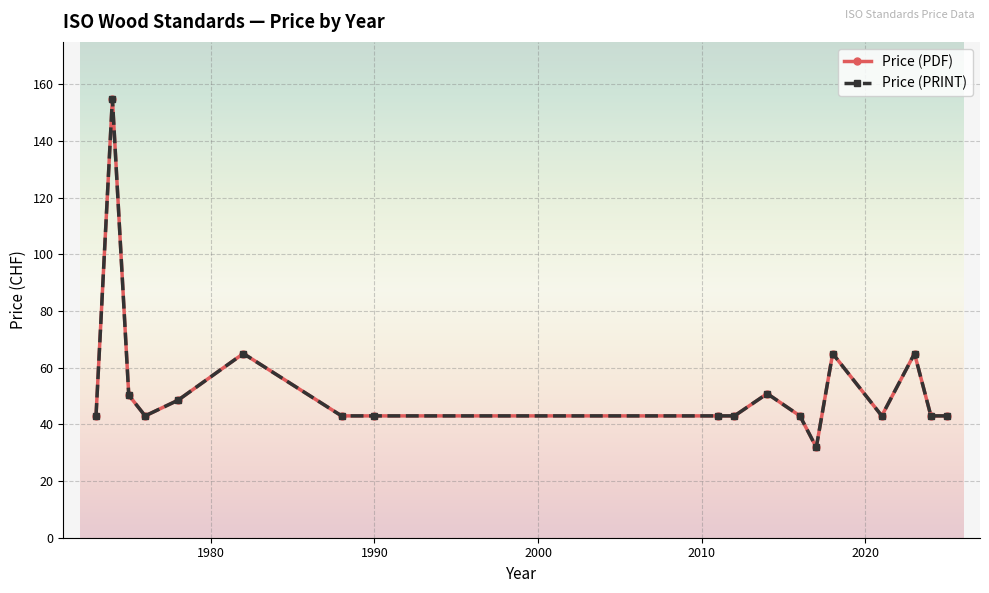

Is this an area chart (filled region under the line)?

No